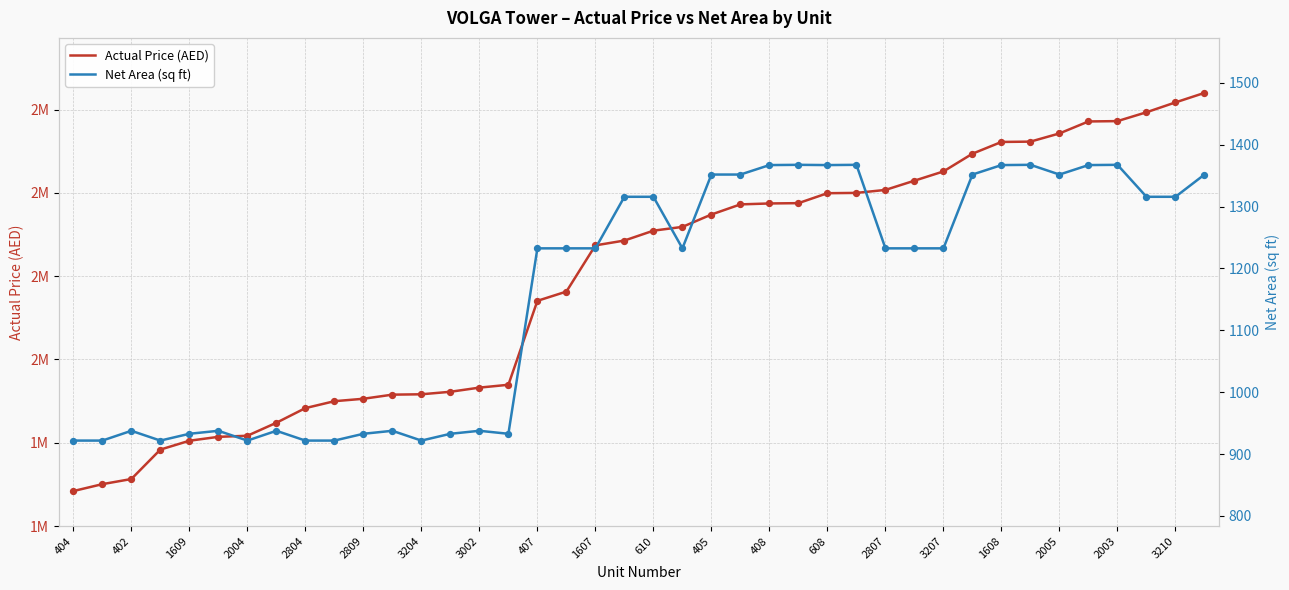

At which category is the sum across all series the highest?

39